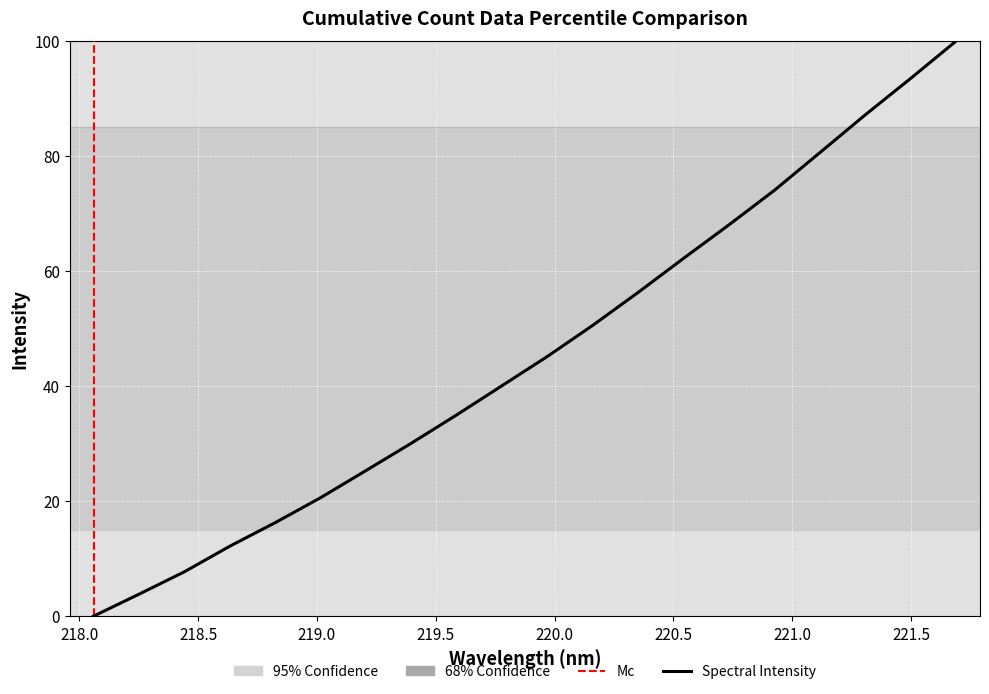

Rank the categories by value from lowest to highest.

218.0596, 218.2508, 218.442, 218.6332, 218.8244, 219.0156, 219.2067, 219.3979, 219.589, 219.7801, 219.9712, 220.1623, 220.3533, 220.5444, 220.7354, 220.9264, 221.1174, 221.3083, 221.4993, 221.6902